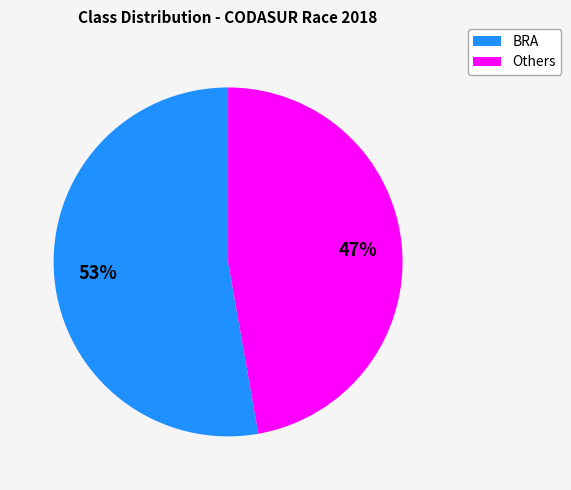

To the nearest percent, what is the difference between the largest and smallest slice percentages?

6%